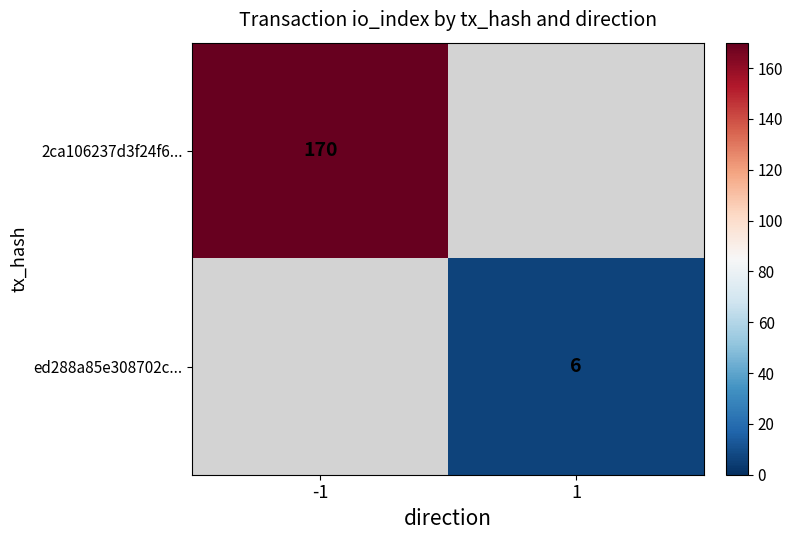

The value of 2ca106237d3f24f6... at -1 is 90. True or false?

False